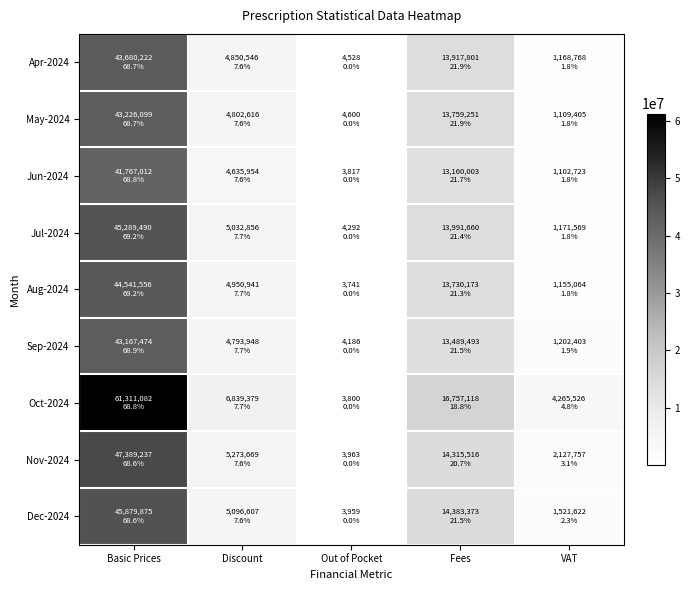

Rank the series at Out of Pocket from lowest to highest value.

Aug-2024, Oct-2024, Jun-2024, Dec-2024, Nov-2024, Sep-2024, Jul-2024, Apr-2024, May-2024